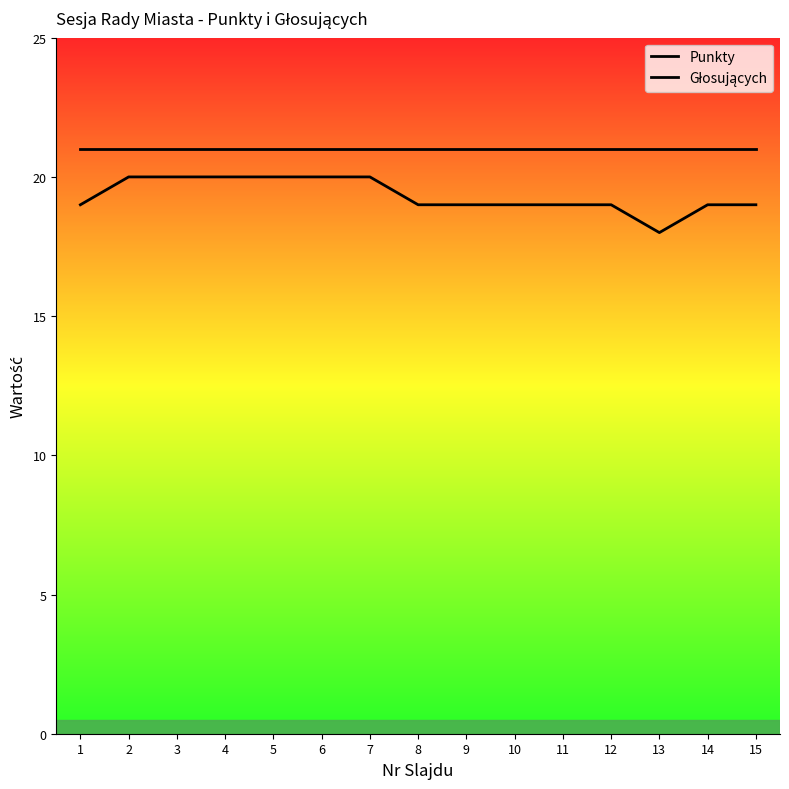

Does the chart have visible grid lines?

No